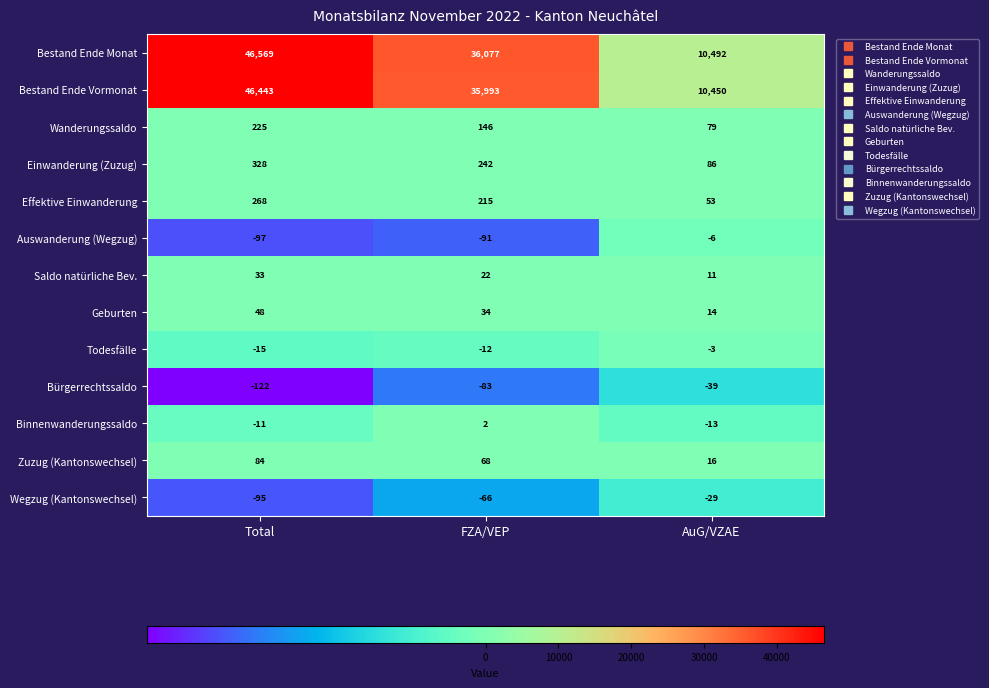

What is the smallest value displayed?

-122